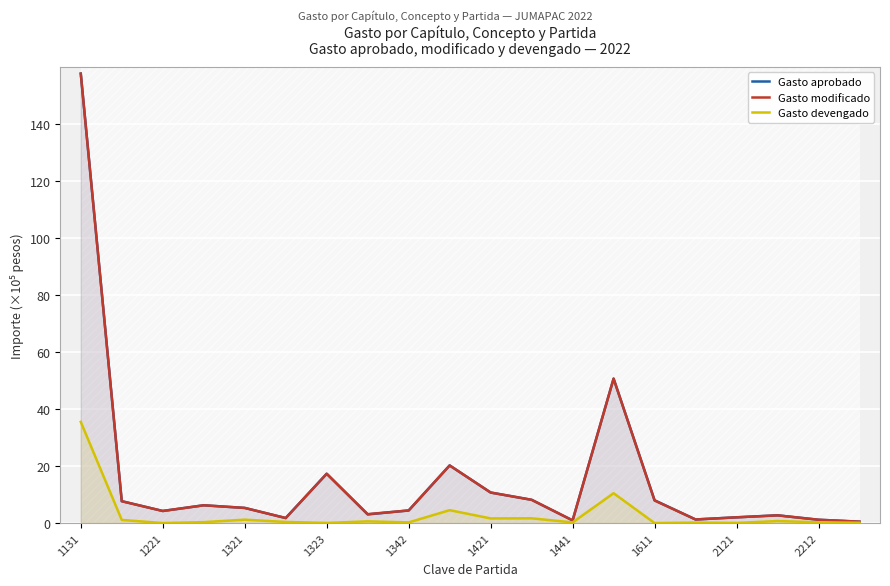

How many data points in Gasto devengado are above 0?

18